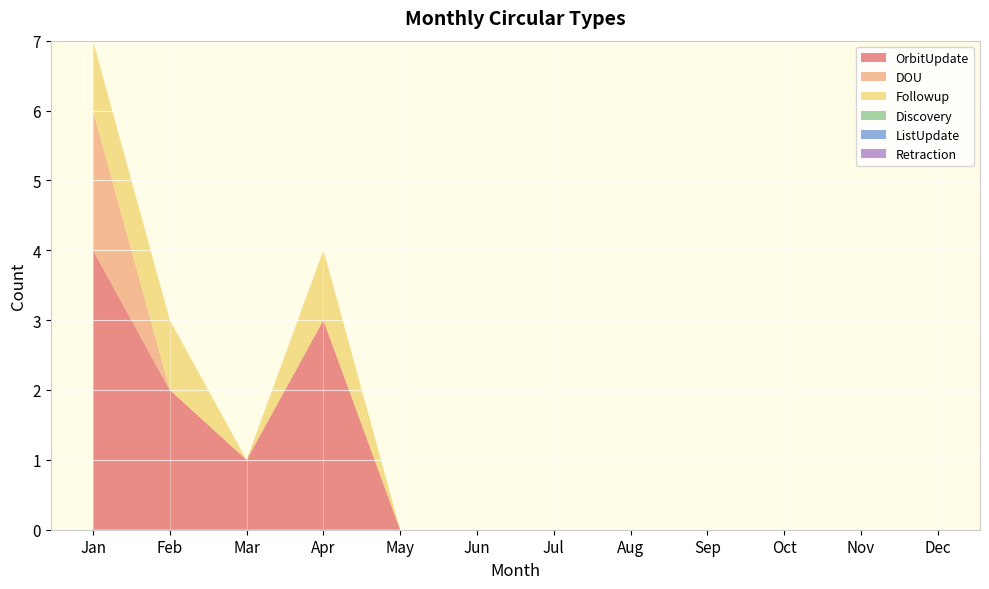

Reading right to left, extract all data points from this chart.

OrbitUpdate: 0	0	0	0	0	0	0	0	3	1	2	4
DOU: 0	0	0	0	0	0	0	0	0	0	0	2
Followup: 0	0	0	0	0	0	0	0	1	0	1	1
Discovery: 0	0	0	0	0	0	0	0	0	0	0	0
ListUpdate: 0	0	0	0	0	0	0	0	0	0	0	0
Retraction: 0	0	0	0	0	0	0	0	0	0	0	0